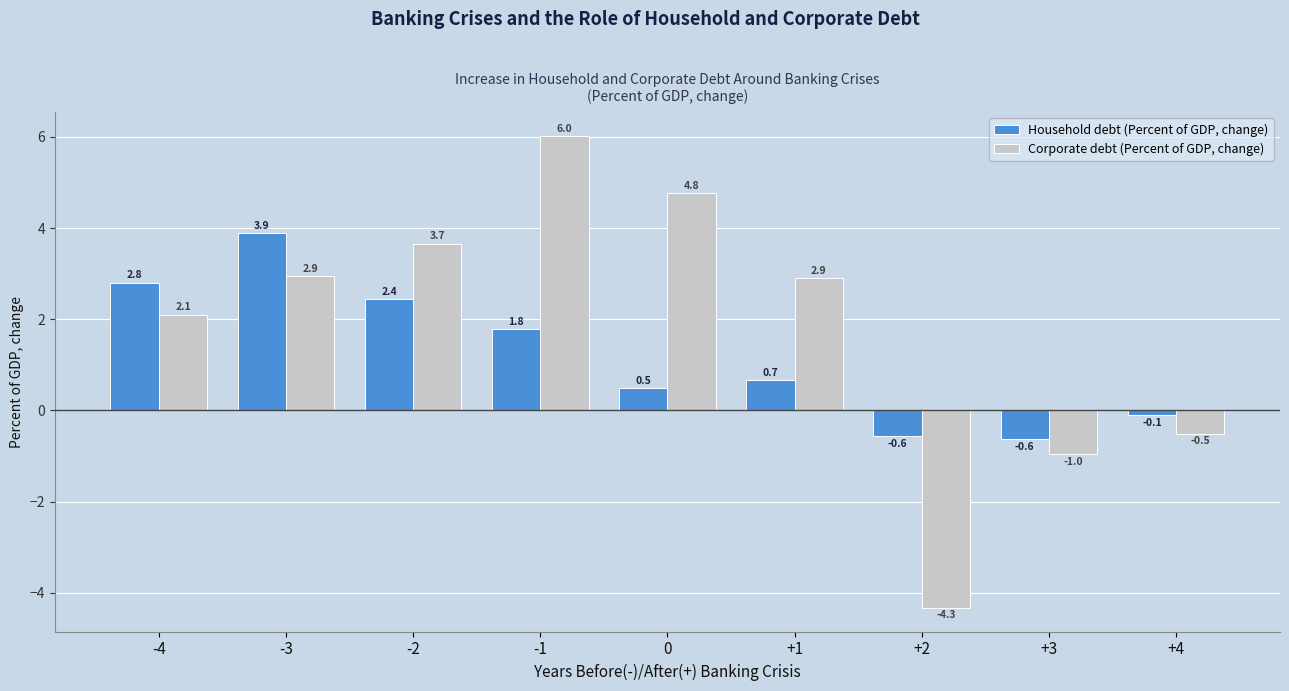

Reading left to right, extract all data points from this chart.

Household debt (Percent of GDP, change): 2.8	3.9	2.4	1.8	0.5	0.7	-0.6	-0.6	-0.1
Corporate debt (Percent of GDP, change): 2.1	2.9	3.7	6.0	4.8	2.9	-4.3	-1.0	-0.5